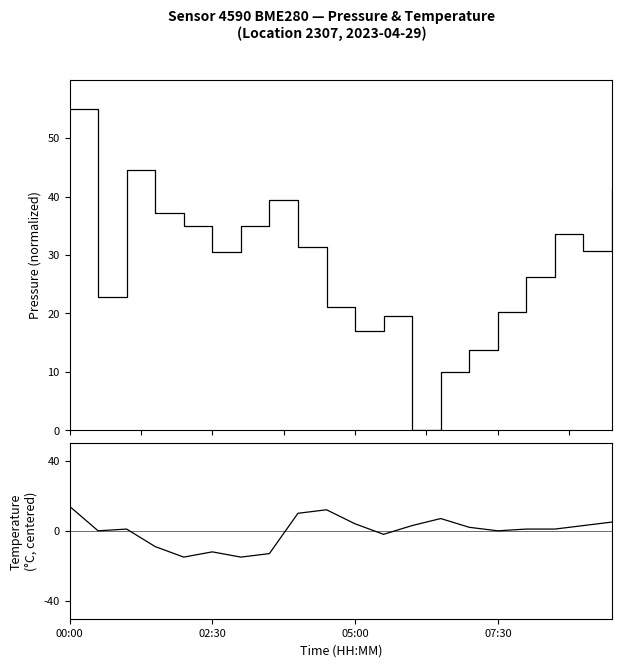

What is the label of the 18th point from the left?

17